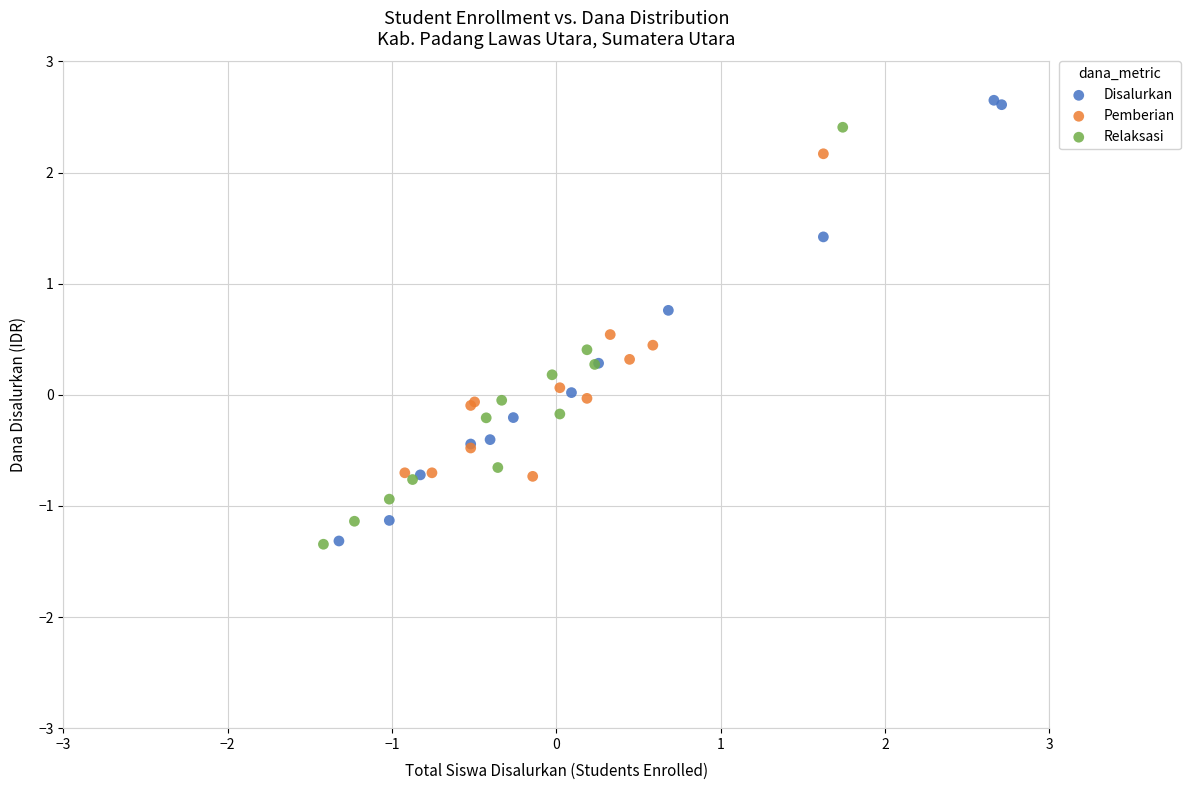

Which series has the widest spread of Y values?

Disalurkan